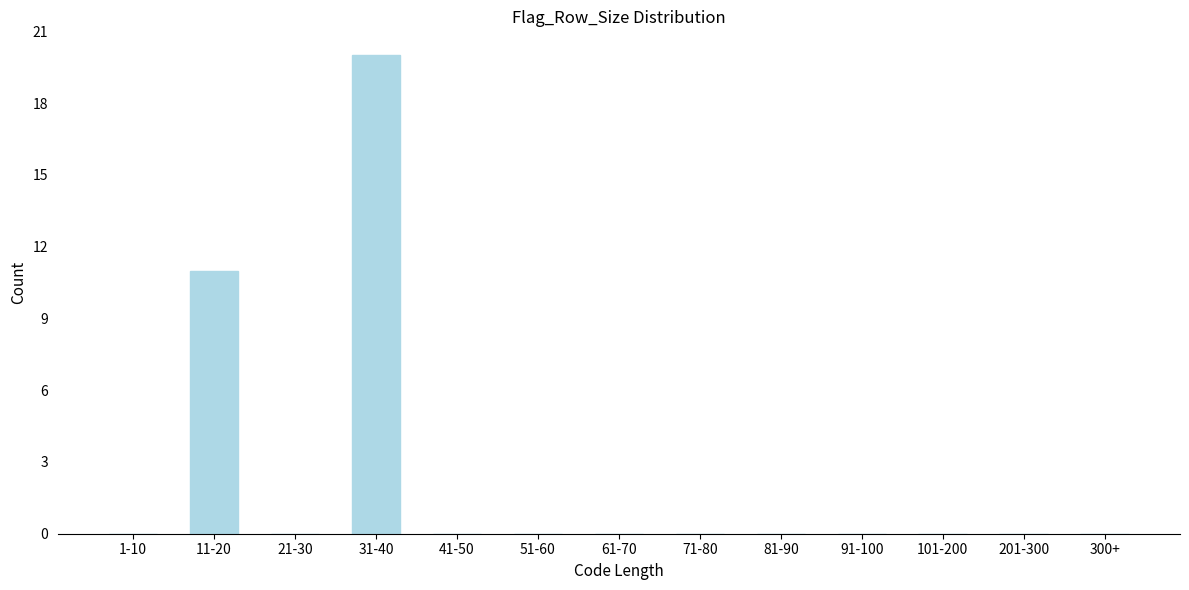

Reading left to right, extract all data points from this chart.

1-10=0	11-20=11	21-30=0	31-40=20	41-50=0	51-60=0	61-70=0	71-80=0	81-90=0	91-100=0	101-200=0	201-300=0	300+=0